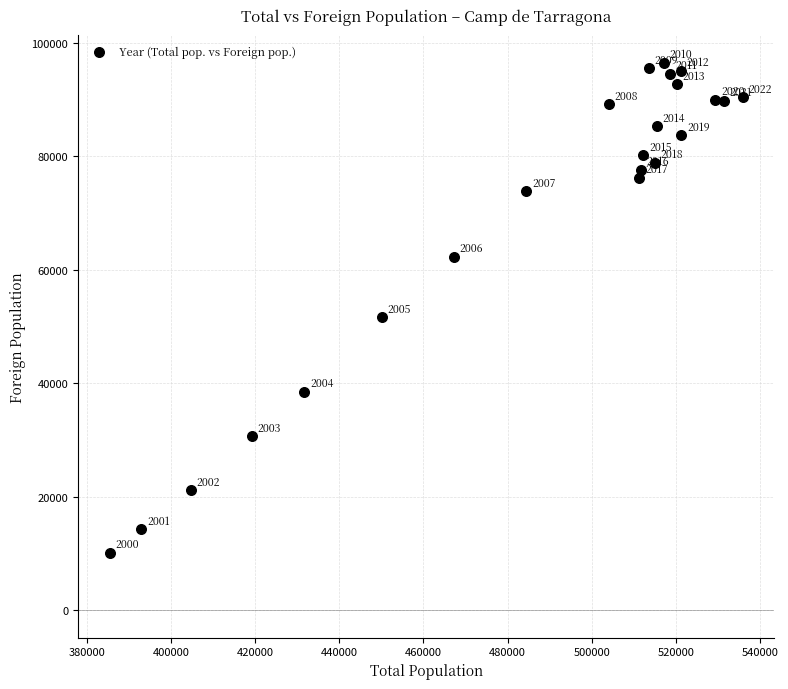

What Y value in the scatter plot is closest to 53350?

51631